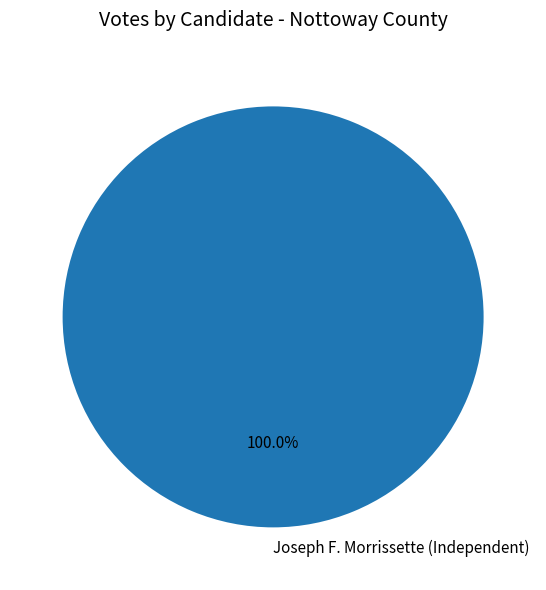

Which category accounts for the majority?

Joseph F. Morrissette (Independent)